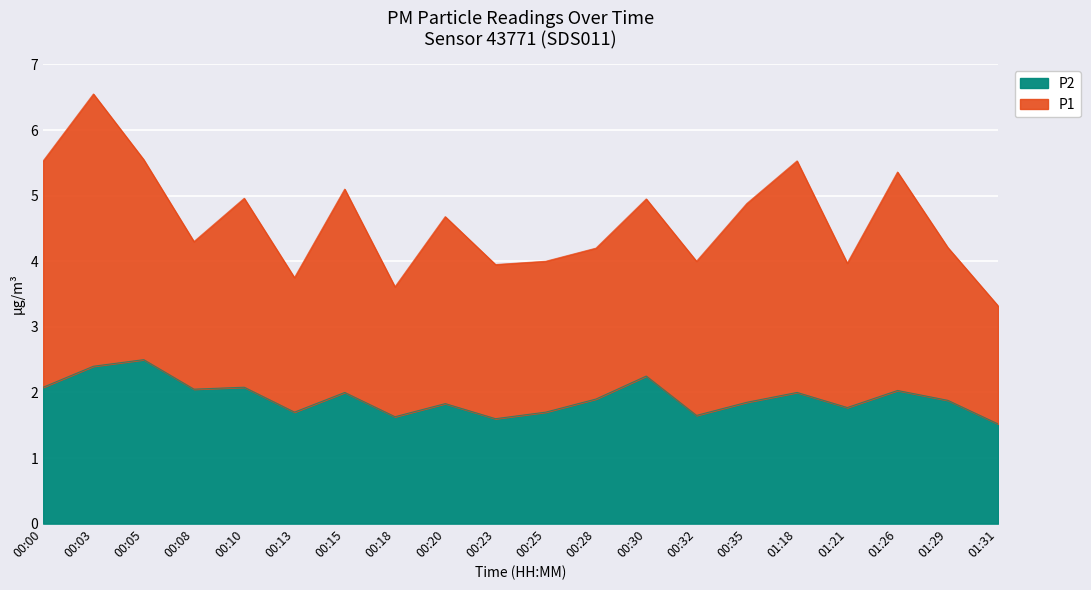

Is it true that the value at 00:20 is 1.8?

True